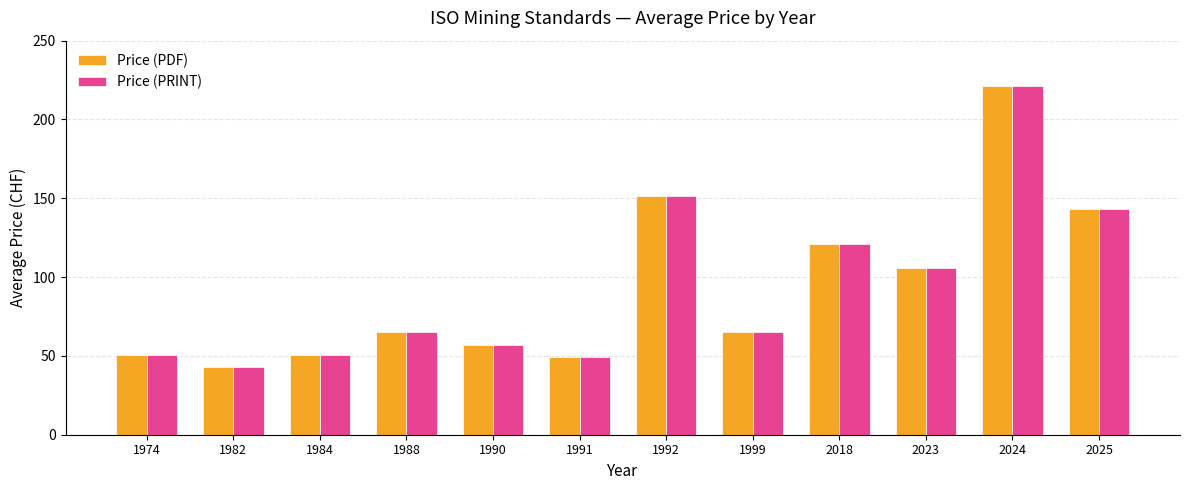

What are all the series names shown in the legend?

Price (PDF), Price (PRINT)